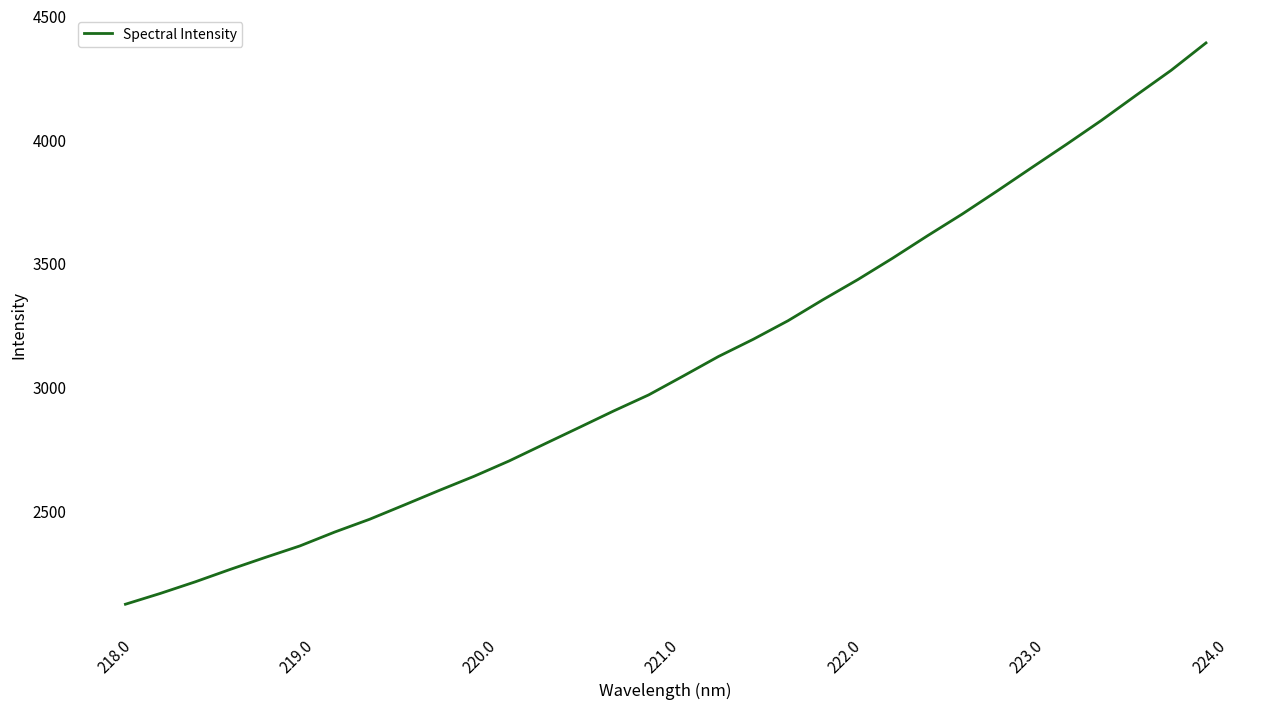

What is the difference between the maximum and minimum values?

2269.2